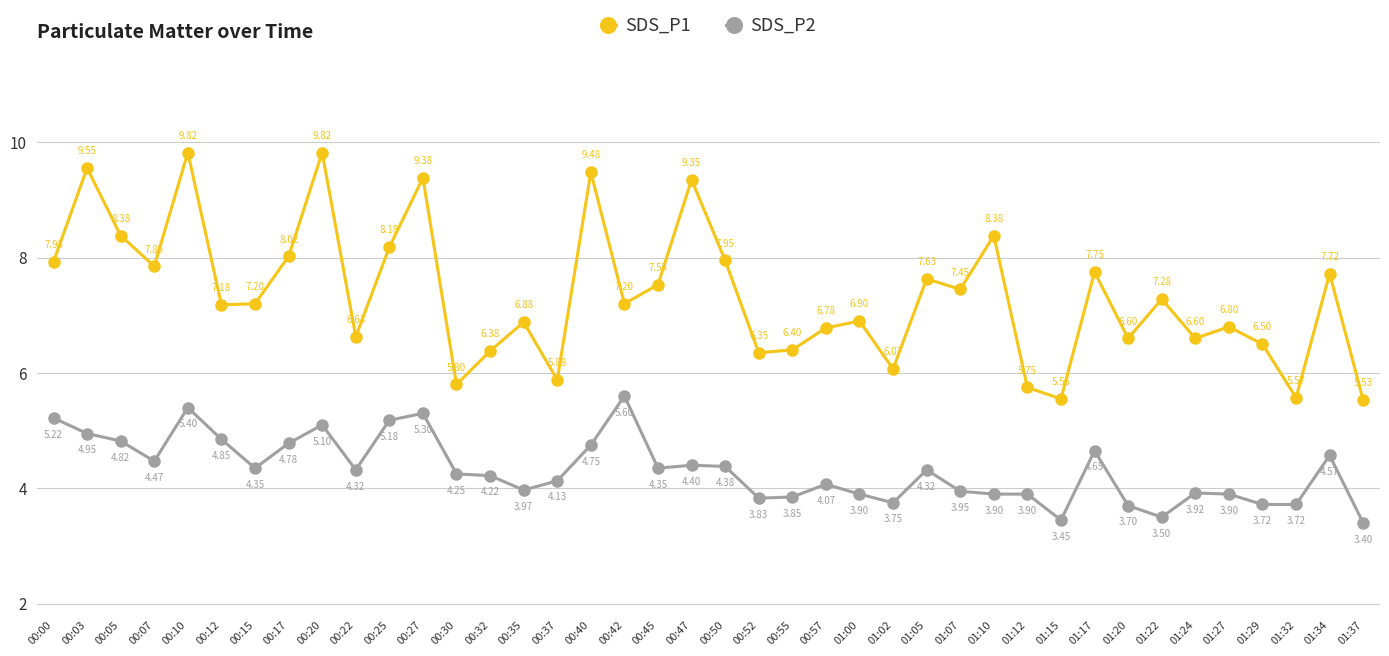

What is the label of the 30th point from the left?

01:12